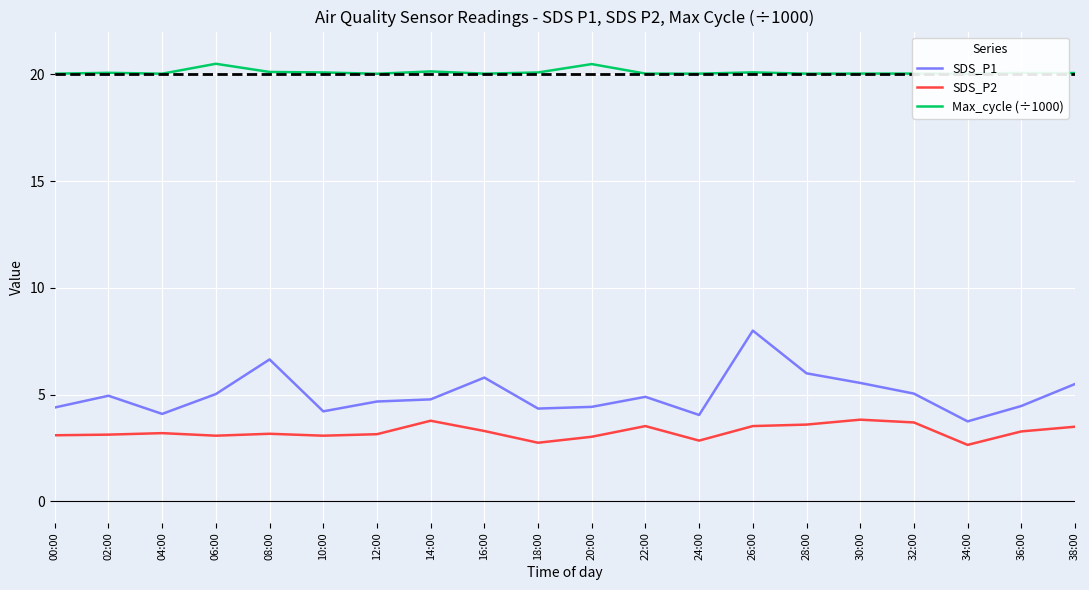

Is it true that Max_cycle (÷1000) equals 29.2 at 38:00?

False